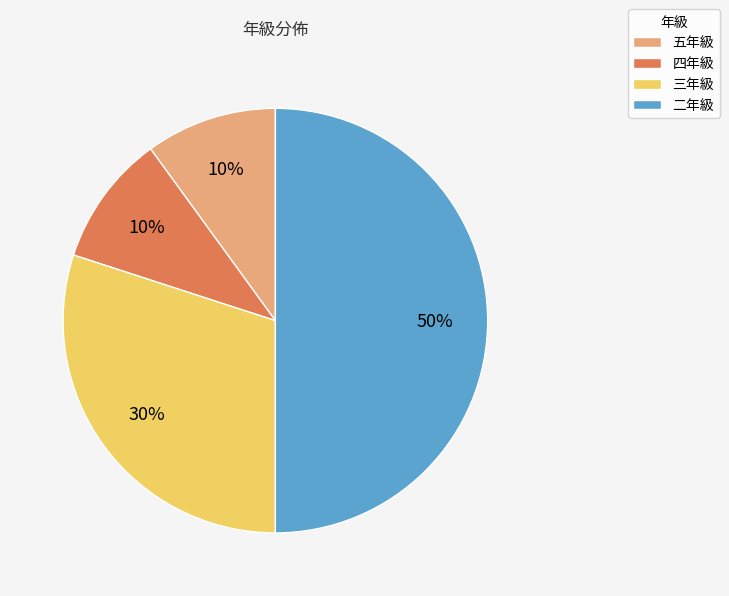

Between 五年級 and 二年級, which is larger?

二年級